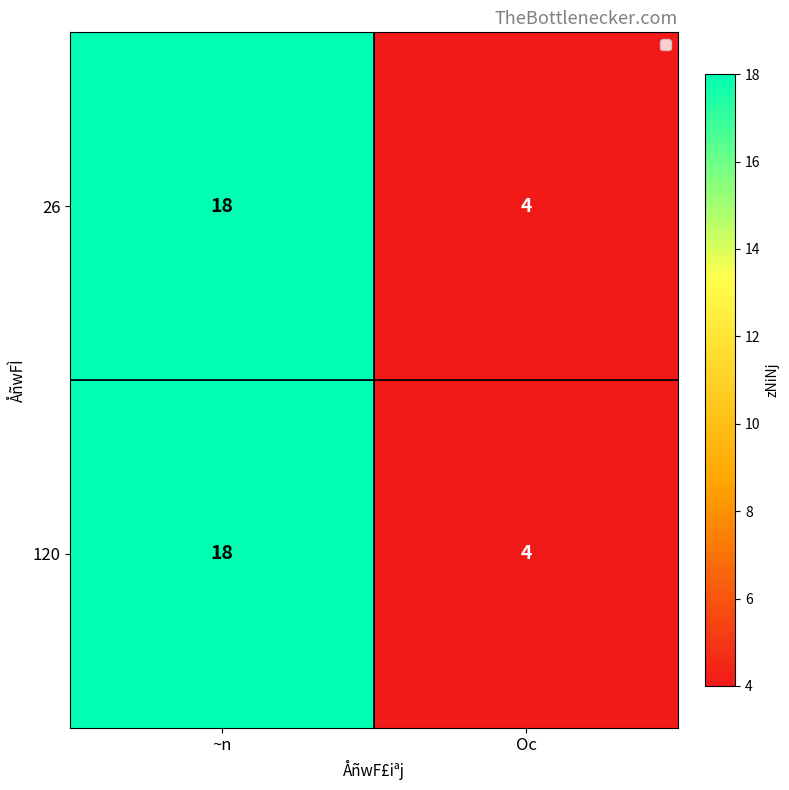

Reading right to left, transcribe all the data shown in this chart.

26: 4	18
120: 4	18